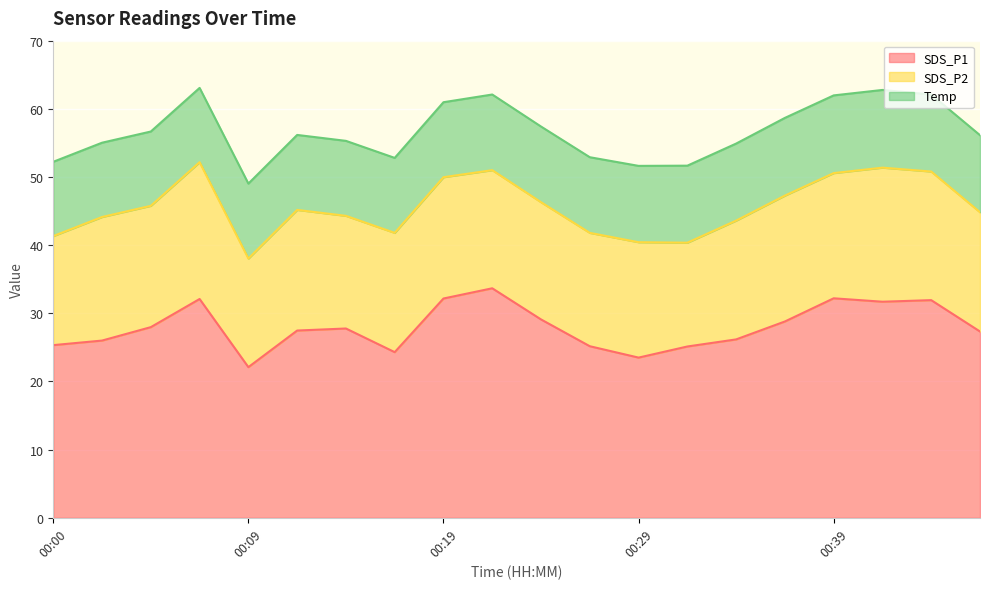

List the labels in order of Temp value, largest first.

00:36, 00:39, 00:41, 00:32, 00:34, 00:44, 00:46, 00:29, 00:22, 00:24, 00:27, 00:09, 00:12, 00:14, 00:17, 00:19, 00:00, 00:02, 00:05, 00:07